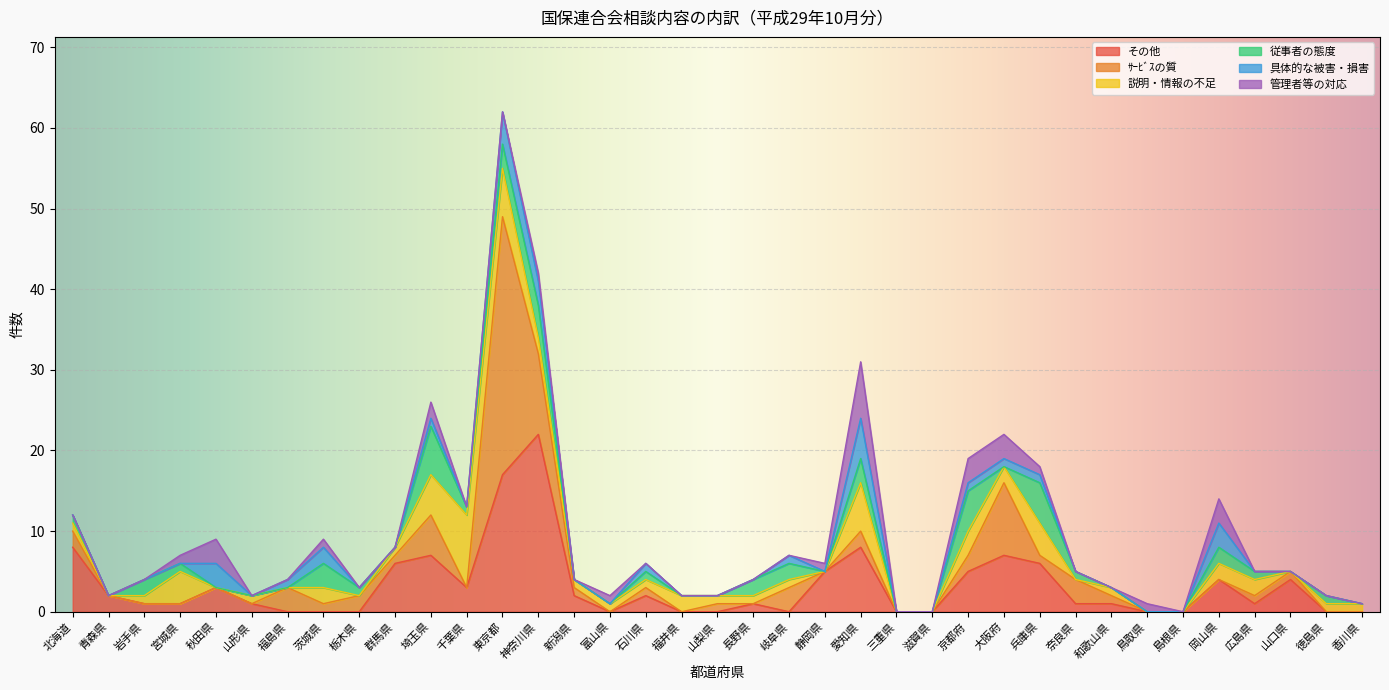

What is the difference between the maximum and minimum values in the ｻｰﾋﾞｽの質 series?

32